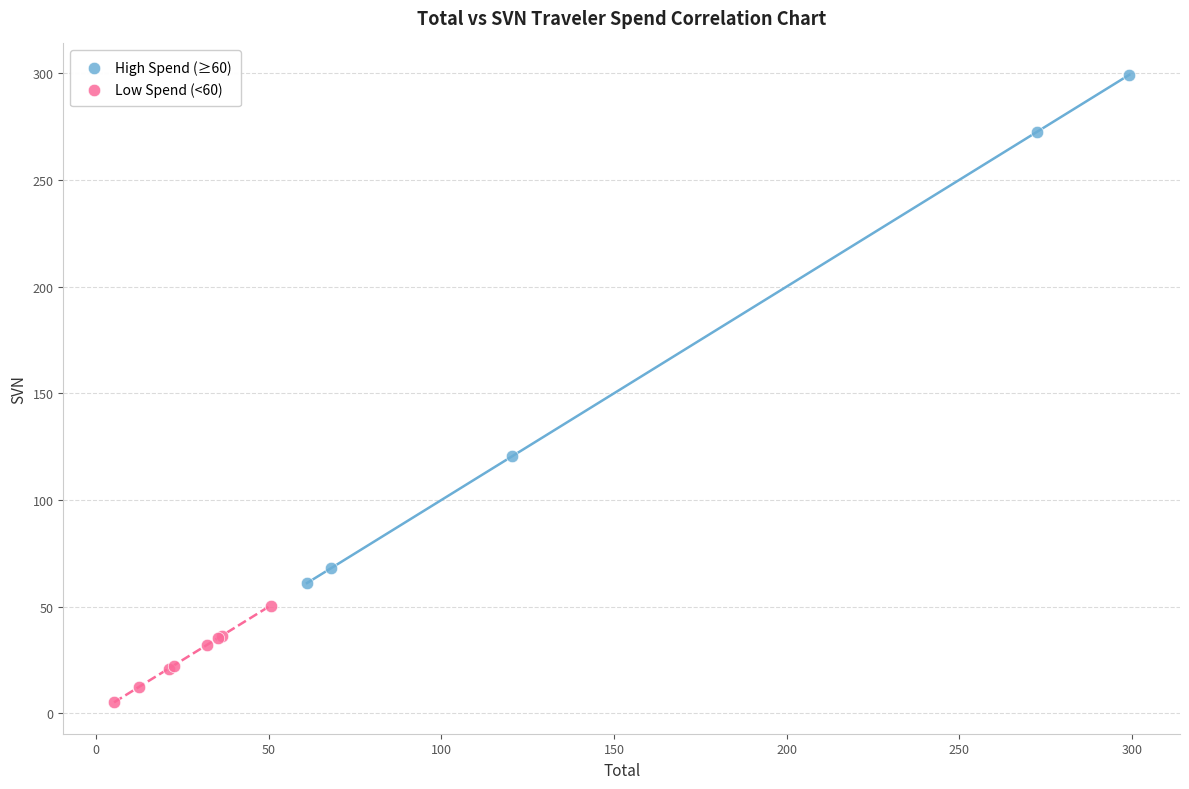

Which series reaches the minimum Y coordinate?

Low Spend (<60)